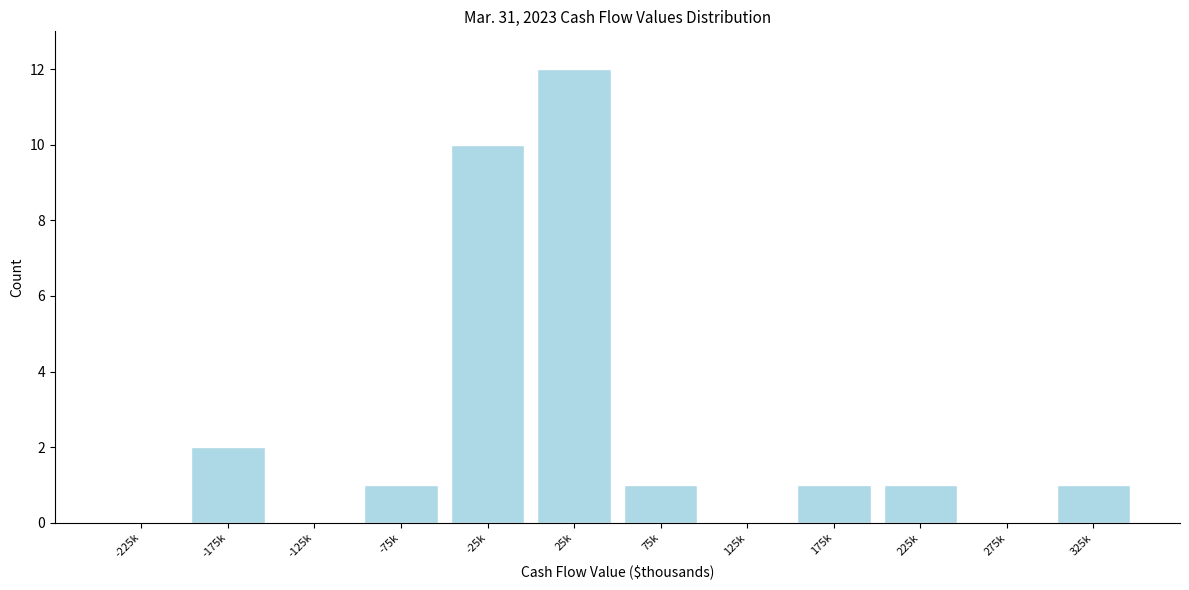

Reading left to right, what are all the values shown in this chart?

-225k=0	-175k=2	-125k=0	-75k=1	-25k=10	25k=12	75k=1	125k=0	175k=1	225k=1	275k=0	325k=1